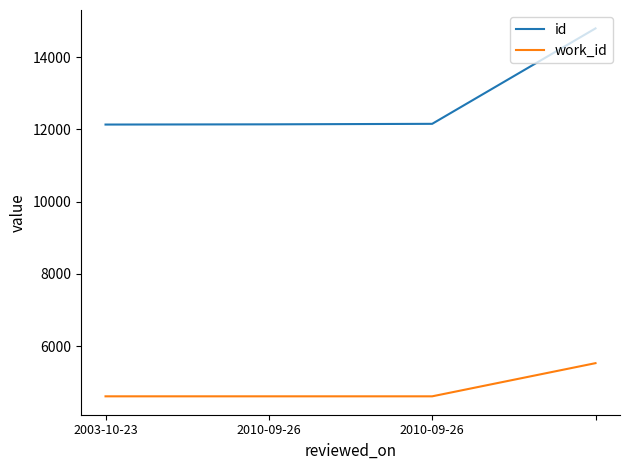

Which series has the widest spread of values?

id